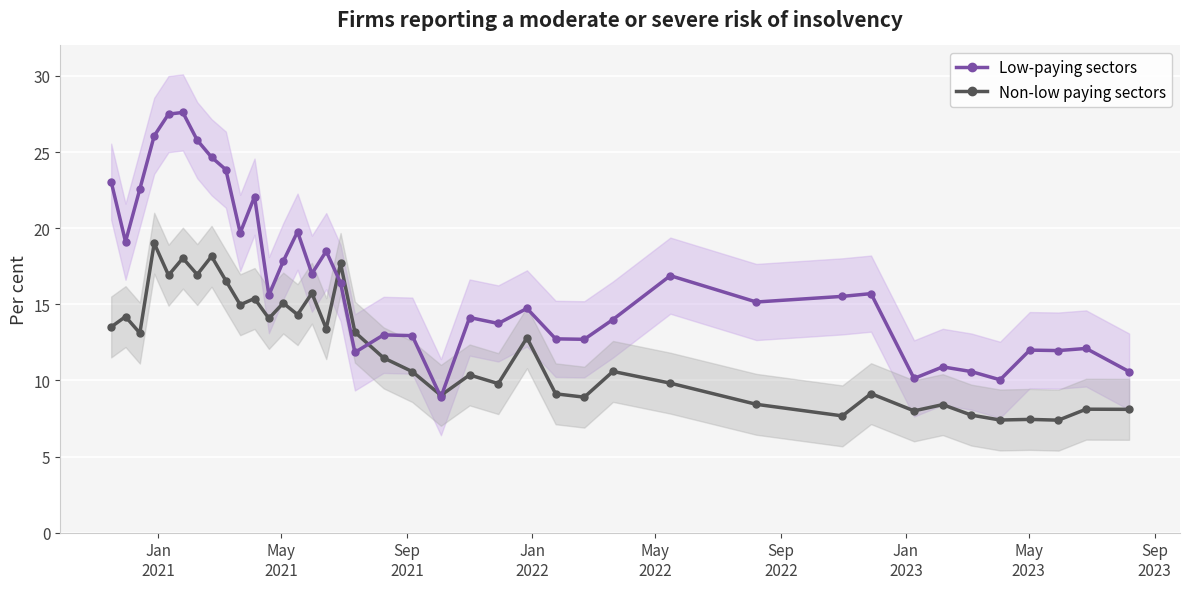

Reading right to left, extract all data points from this chart.

Low-paying sectors: 10.6	12.1	12.0	12.0	10.0	10.6	10.9	10.1	15.7	15.5	15.2	16.9	14.0	12.7	12.7	14.7	13.7	14.1	8.9	12.9	13.0	11.8	16.4	18.5	17.0	19.8	17.8	15.6	22.1	19.7	23.8	24.7	25.8	27.6	27.5	26.1	22.6	19.1	23.1
Non-low paying sectors: 8.1	8.1	7.4	7.4	7.4	7.7	8.4	8.0	9.1	7.7	8.4	9.8	10.6	8.9	9.1	12.8	9.8	10.4	9.0	10.6	11.5	13.2	17.7	13.4	15.7	14.3	15.1	14.1	15.4	15.0	16.6	18.1	16.9	18.0	16.9	19.0	13.1	14.2	13.5